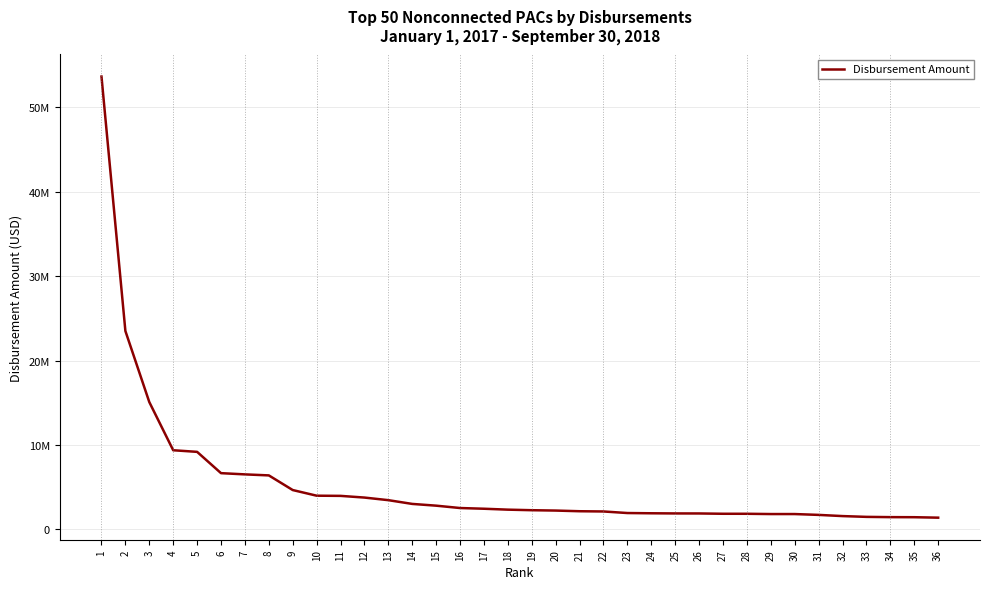

What is the ratio of the value at 28 to the value at 13?

0.5